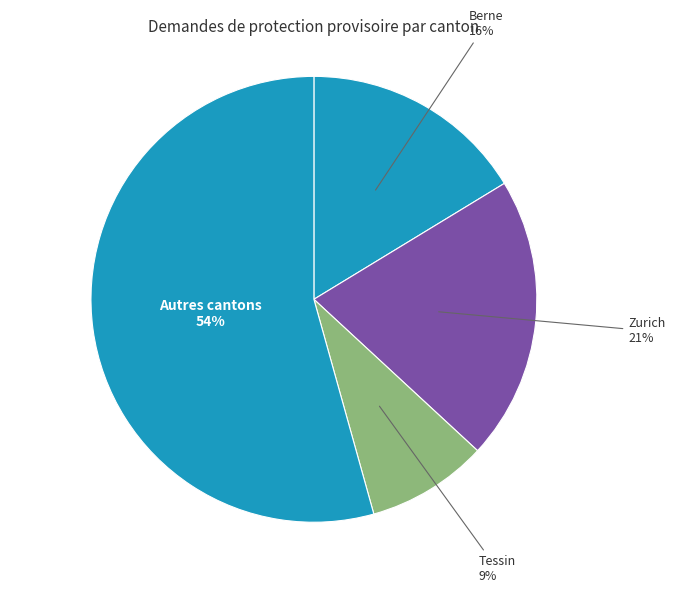

Approximately how many times larger is the value at Autres cantons compared to Zurich?

2.6